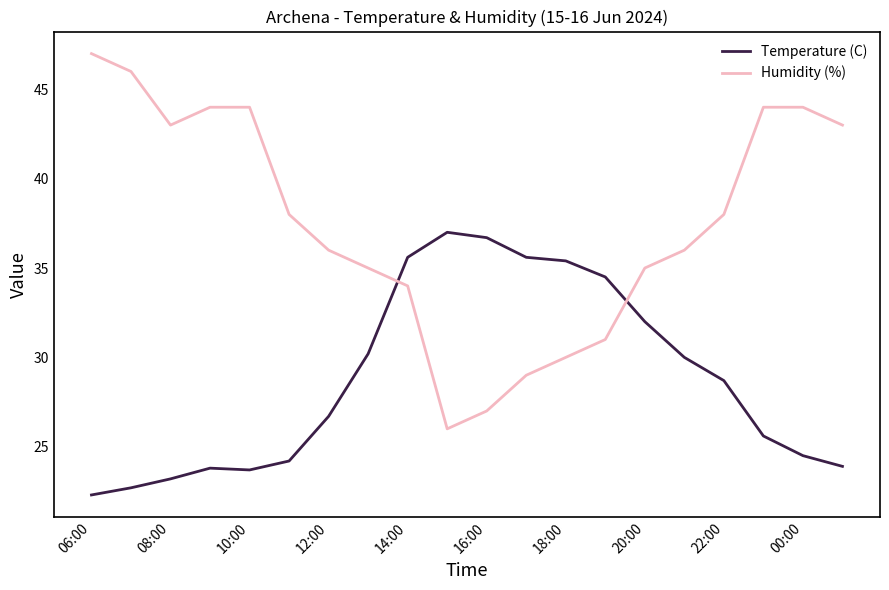

List the series in order of their overall mean, highest first.

Humidity (%), Temperature (C)